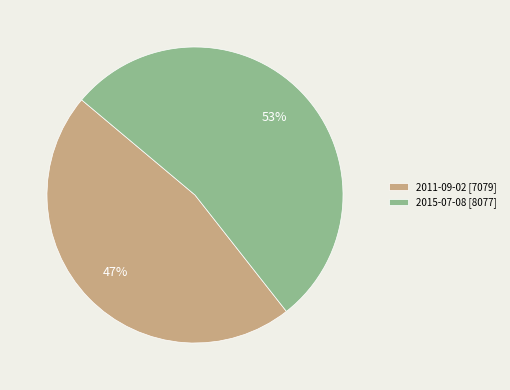

What is the ratio of the value at 2011-09-02 to the value at 2015-07-08?

0.9